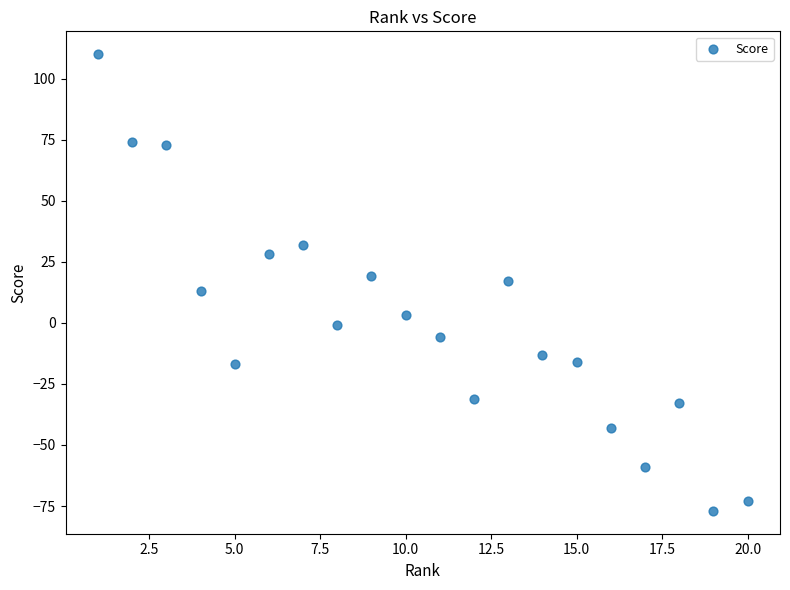

What is the range of Y values (max minus min)?

187